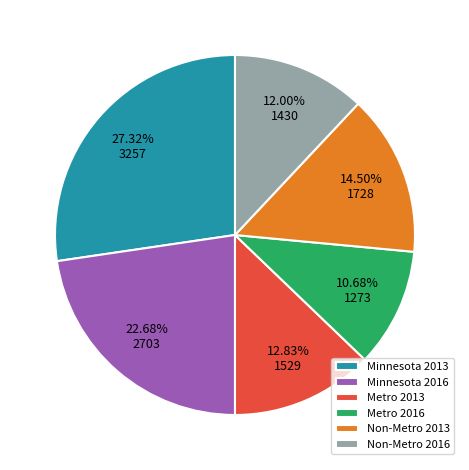

Which slice is the smallest?

Metro 2016